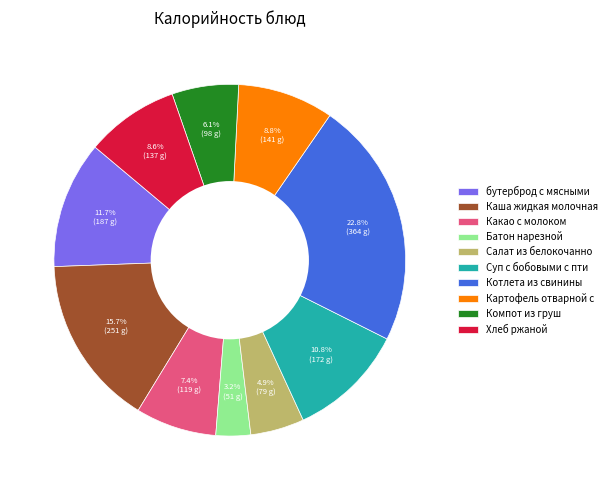

Which category has the biggest portion of the pie?

Котлета из свинины